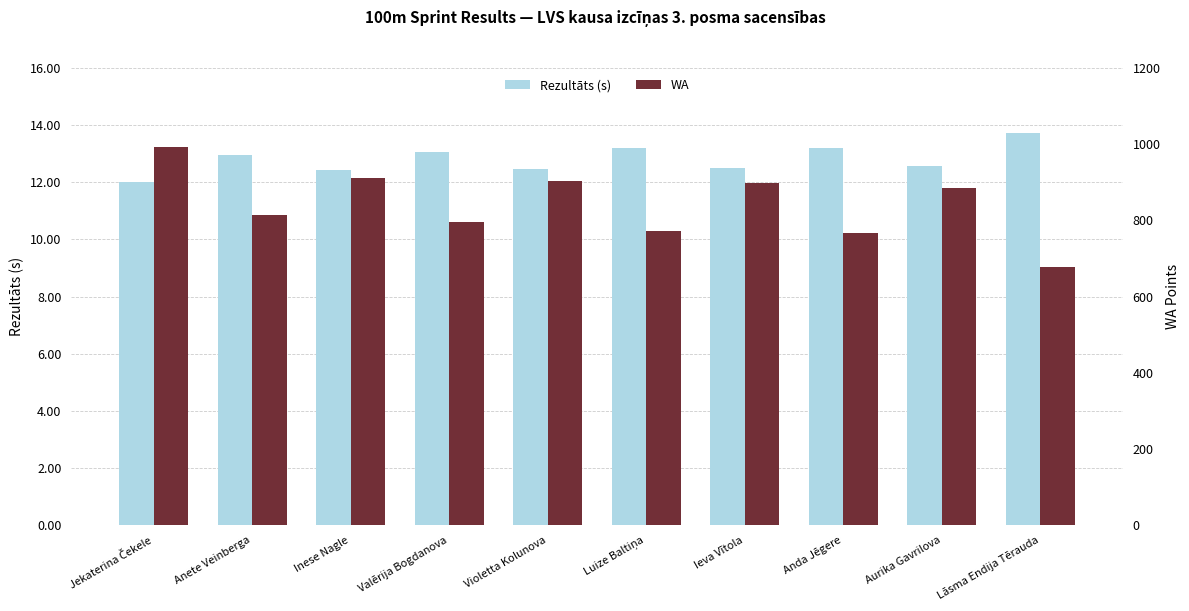

At which category is the sum across all series the highest?

Jekaterina Čekele